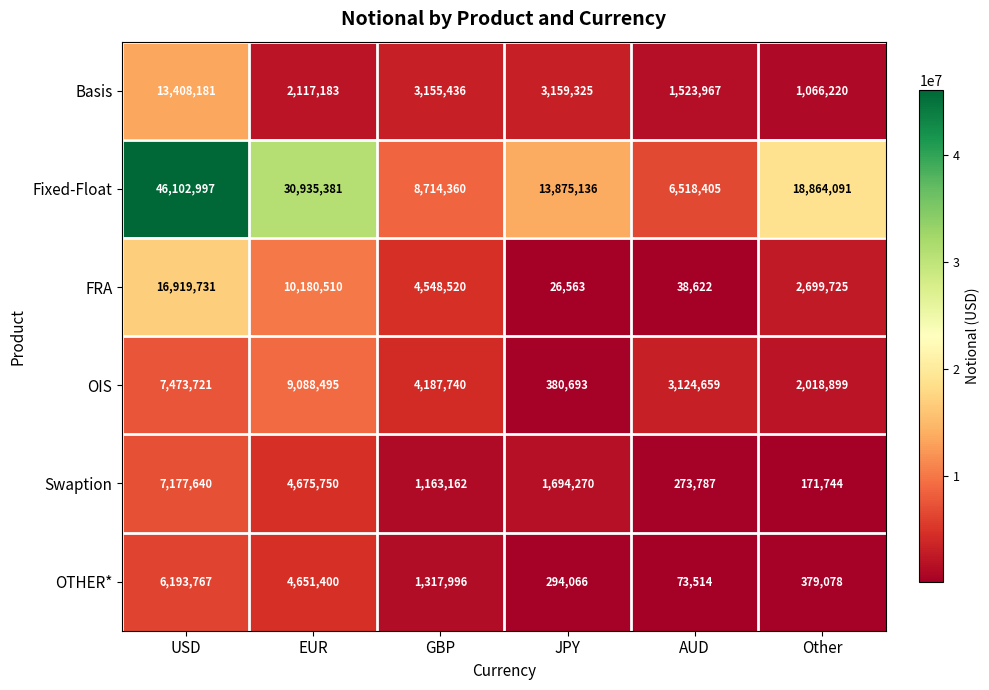

What is the difference between the maximum and second lowest values in the Swaption series?

6903853